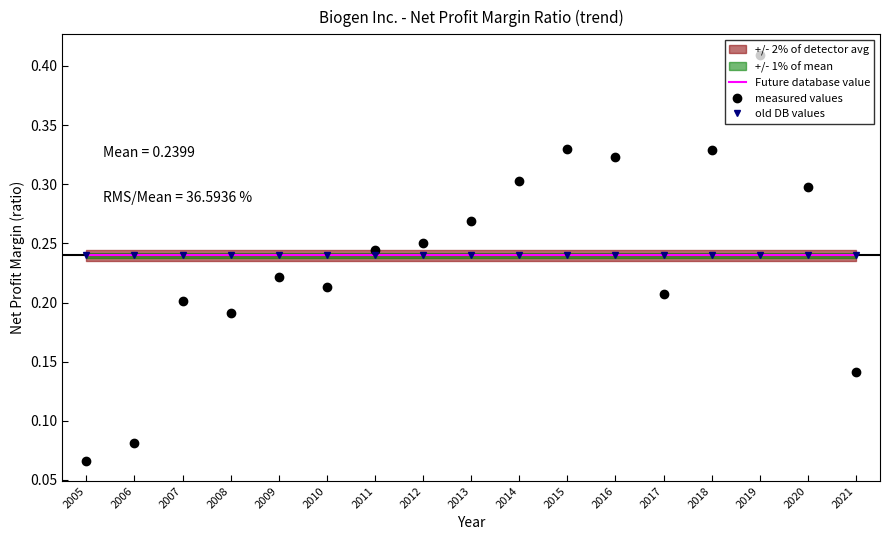

What is the value of the Future database value point at the 13th from the left?

0.2